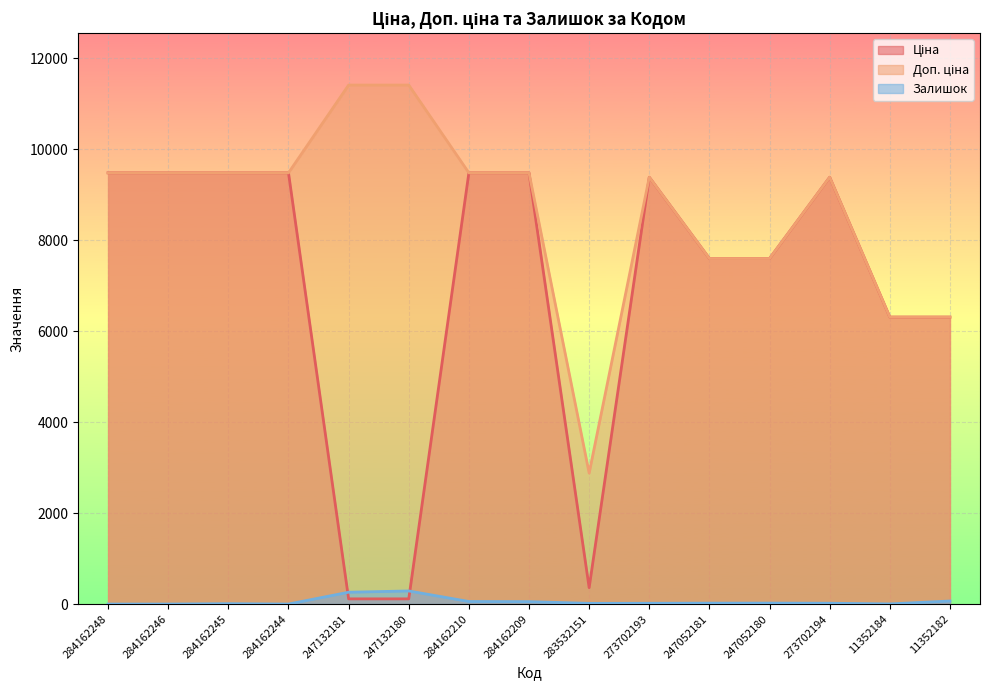

What position from the right is 284162245?

13